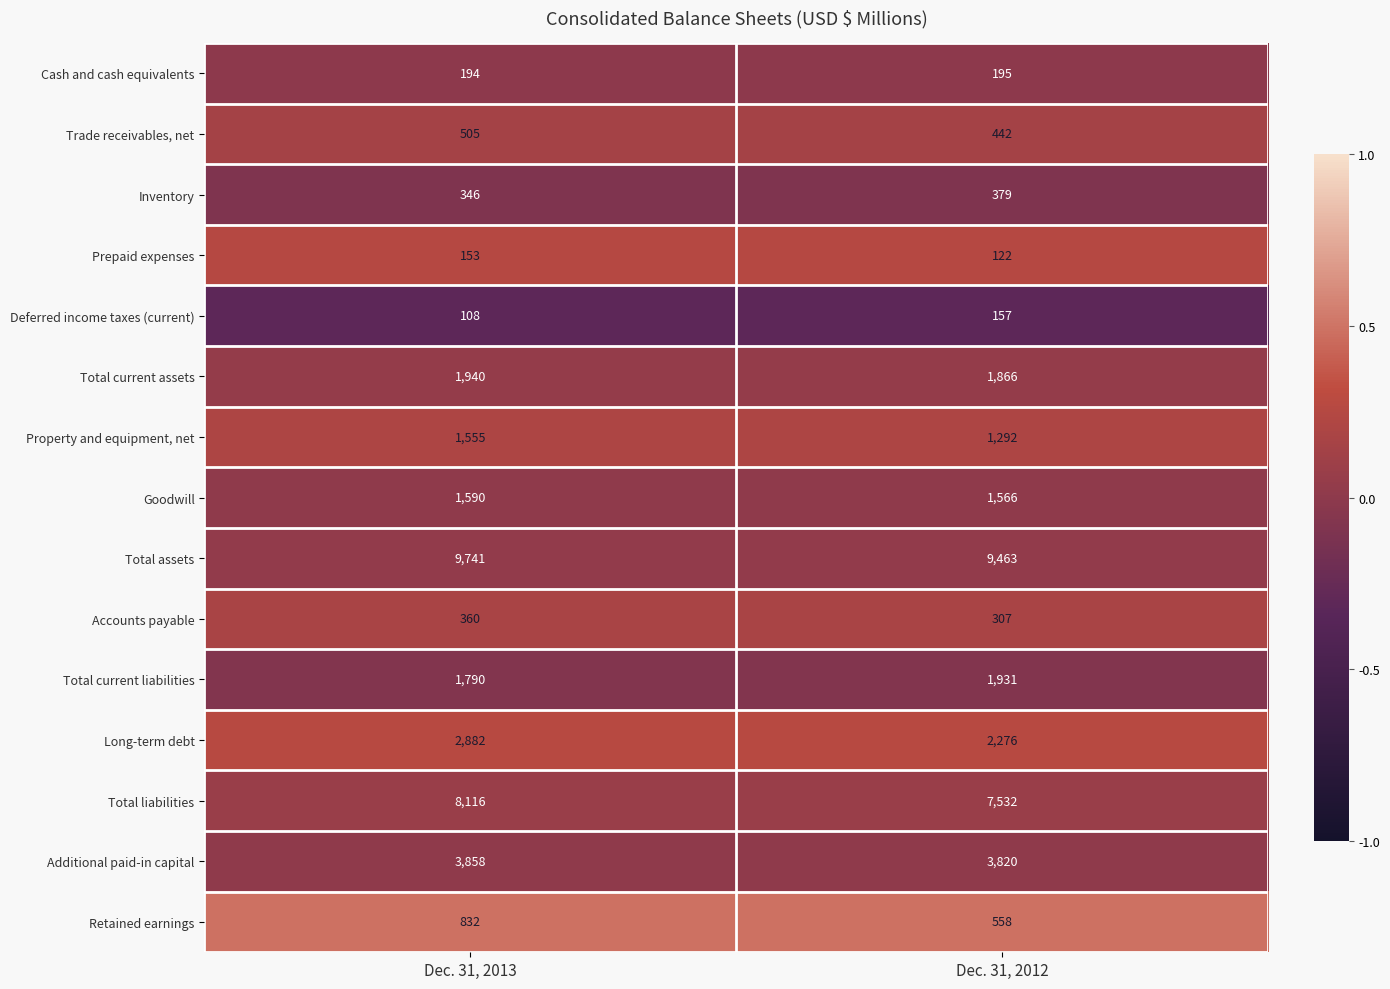

At which label does Property and equipment, net reach its minimum?

Dec. 31, 2012